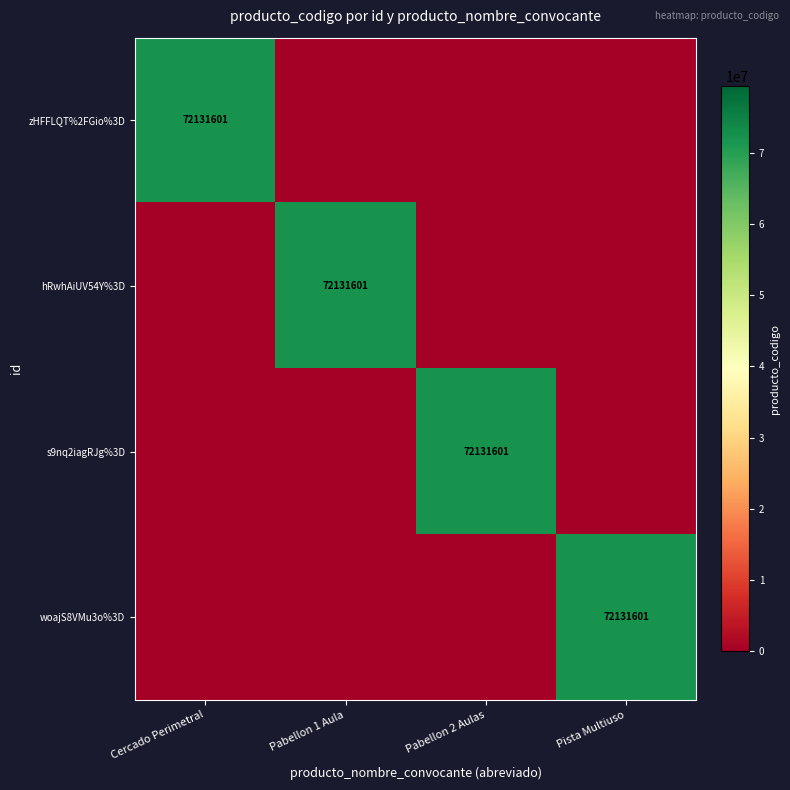

The value of woajS8VMu3o%3D at Pista Multiuso is 31610726. True or false?

False